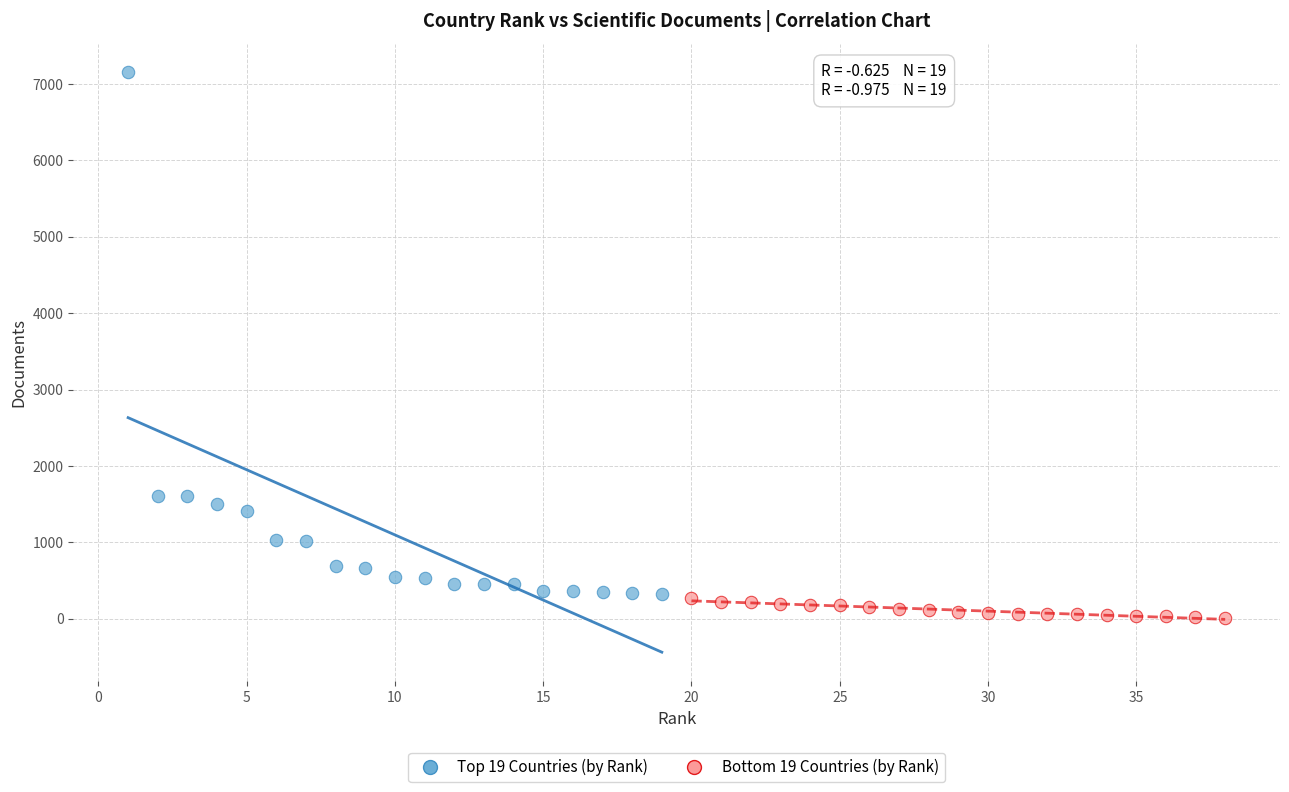

Which series has the largest Y range (max minus min)?

Top 19 Countries (by Rank)